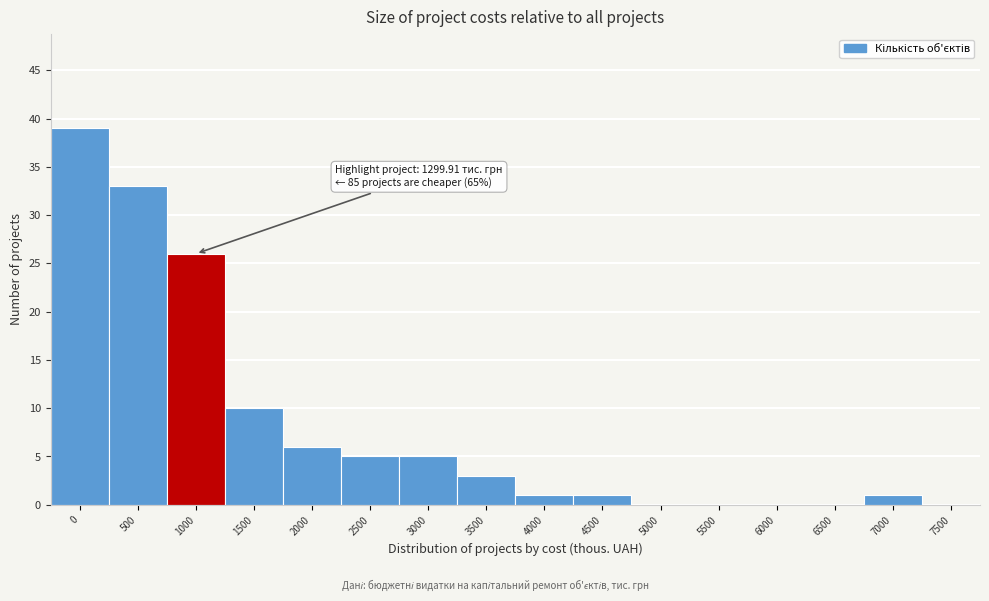

Reading left to right, what are all the values shown in this chart?

0=39	500=33	1000=26	1500=10	2000=6	2500=5	3000=5	3500=3	4000=1	4500=1	5000=0	5500=0	6000=0	6500=0	7000=1	7500=0